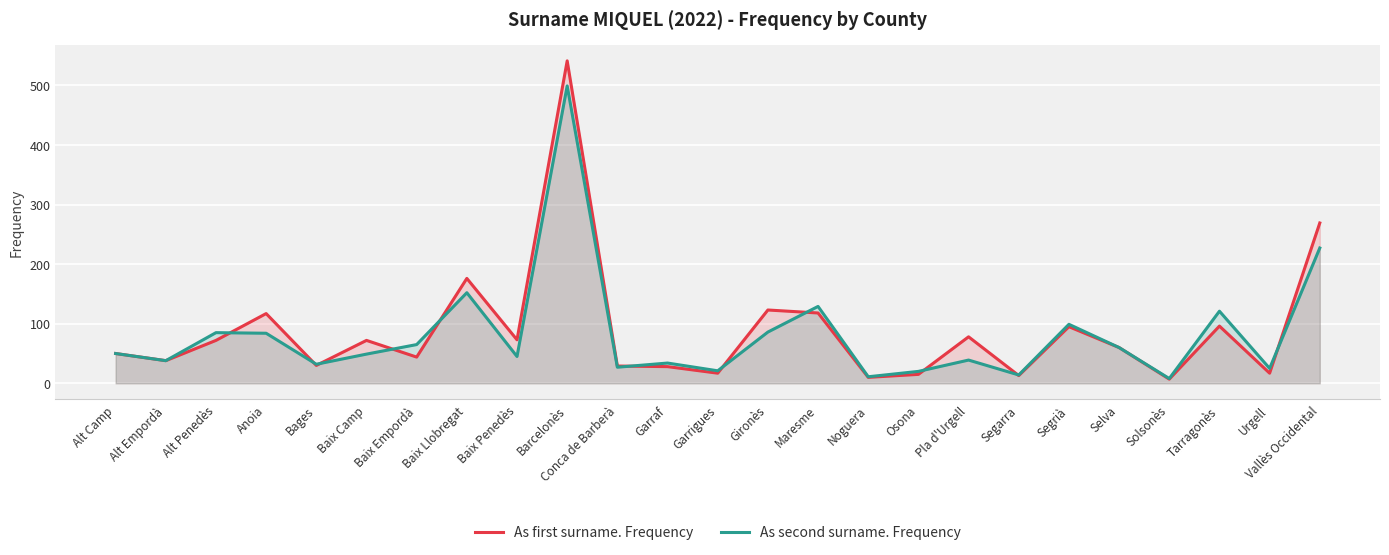

In As second surname. Frequency, how many points are lower than both neighbors (excluding endpoints)?

9